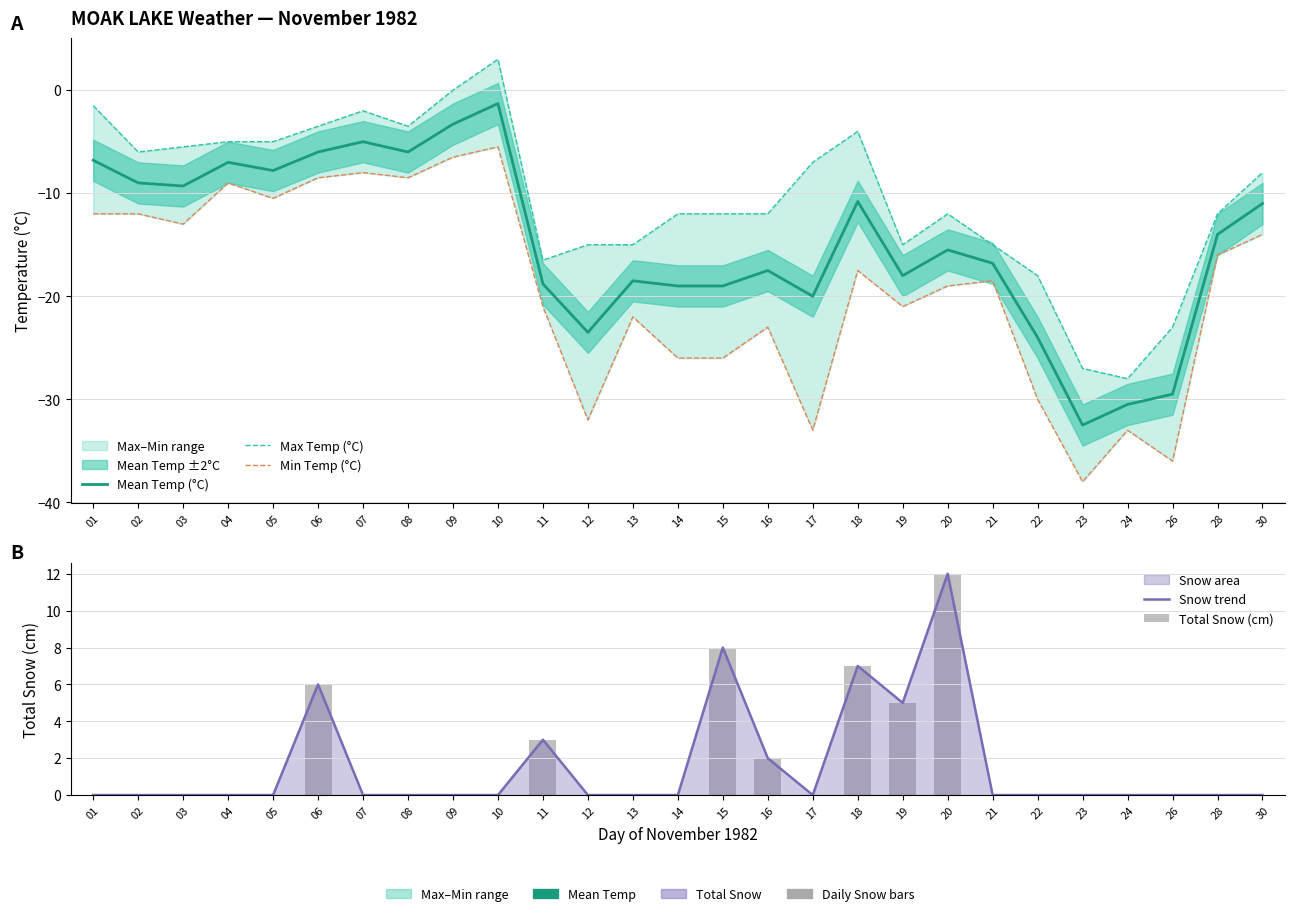

Which series changed the most between 19 and 23?

Min Temp (°C)